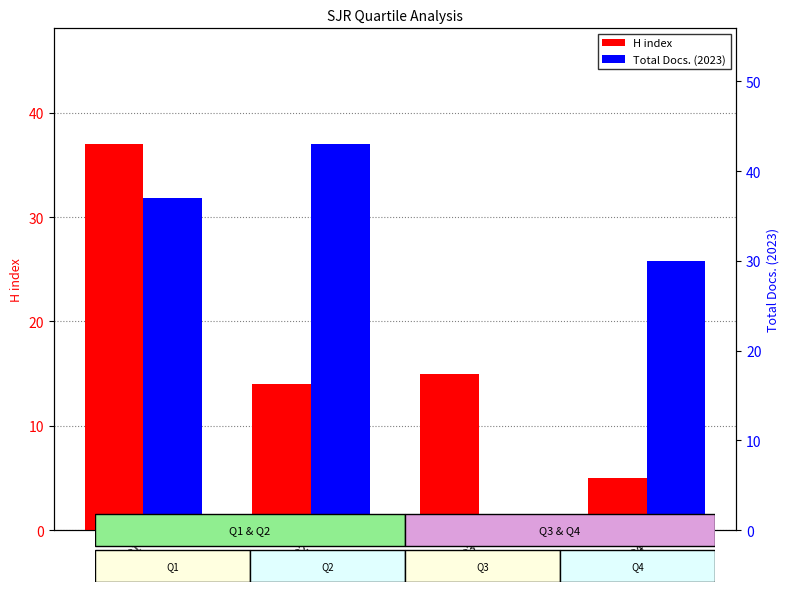

What is the average value of the Total Docs. (2023) series?

28